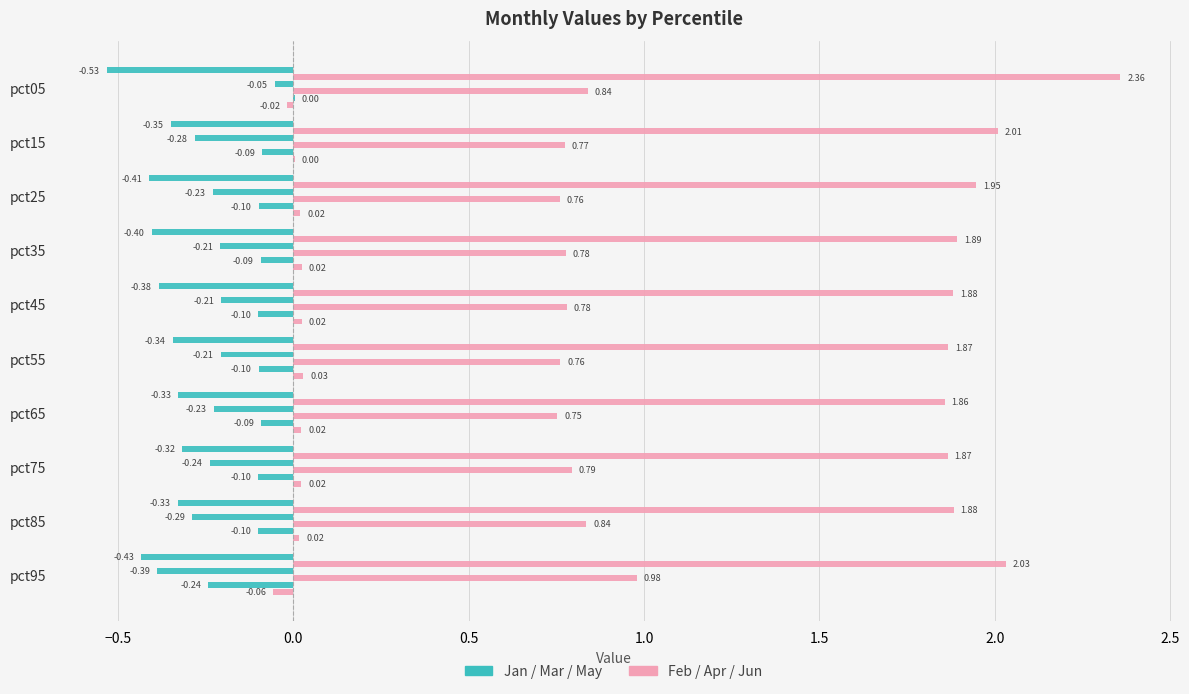

How many series are shown in this chart?

6